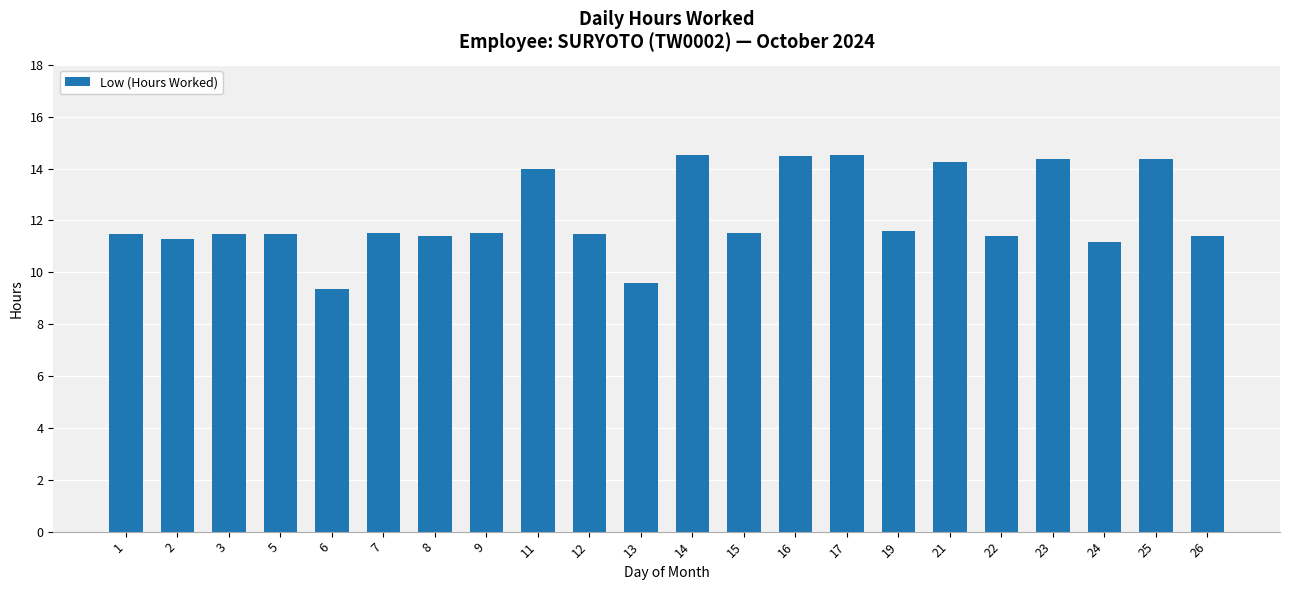

What is the sum of all values?

268.1